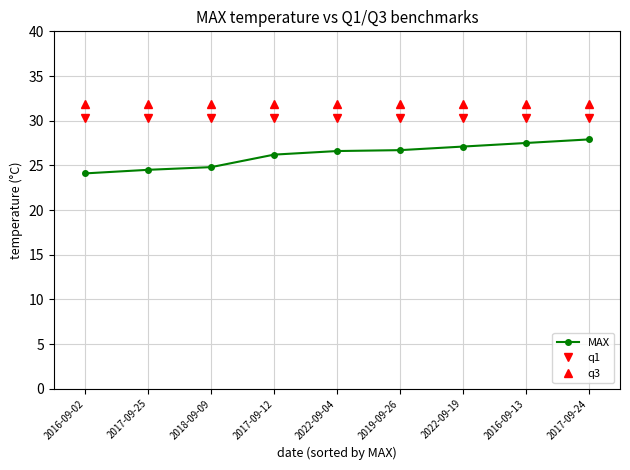

True or false: q3 and q1 cross at least once.

False